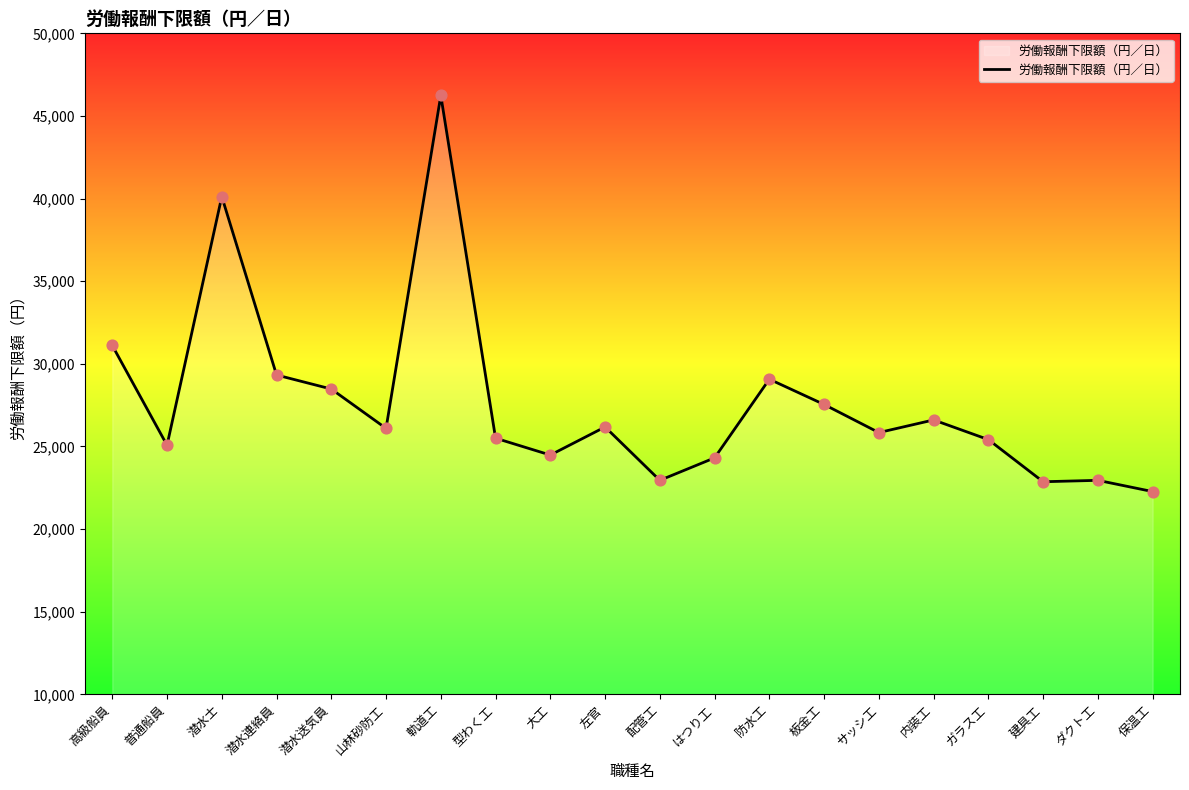

Which has a higher value, 高級船員 or 普通船員?

高級船員